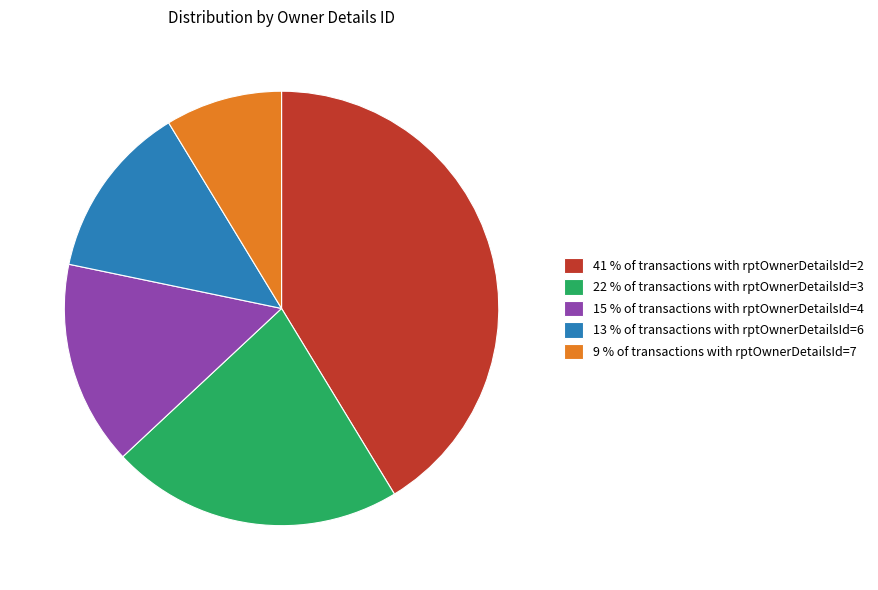

How many slices are in this pie chart?

5